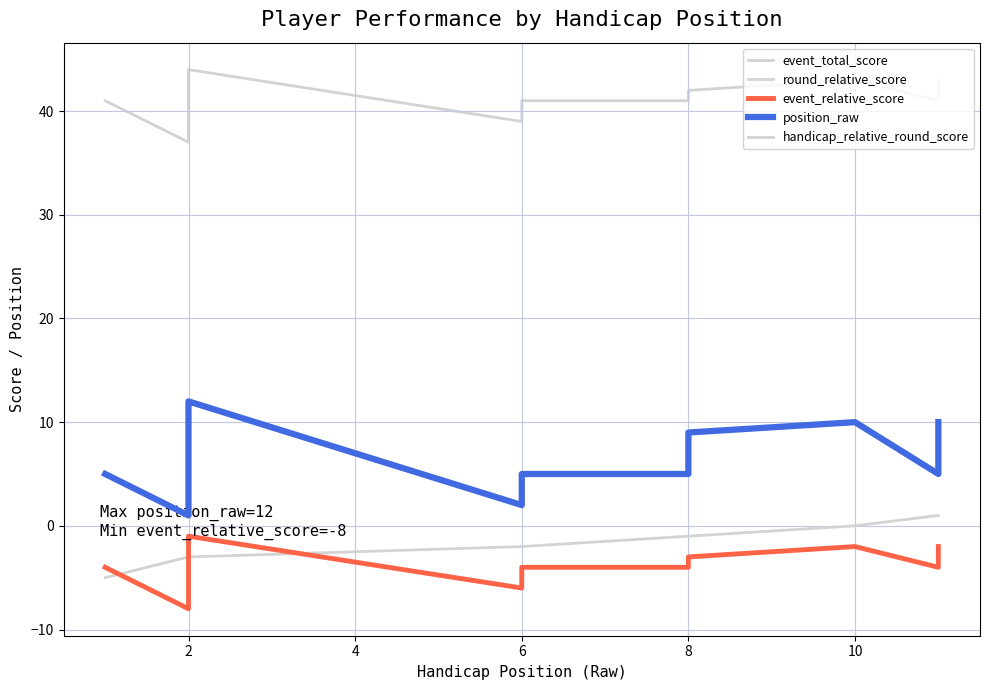

What is the difference between the maximum and minimum values in the event_total_score series?

7